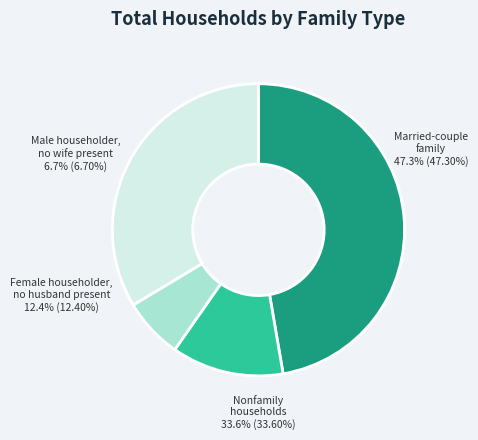

What is the largest slice in the pie chart?

Married-couple family